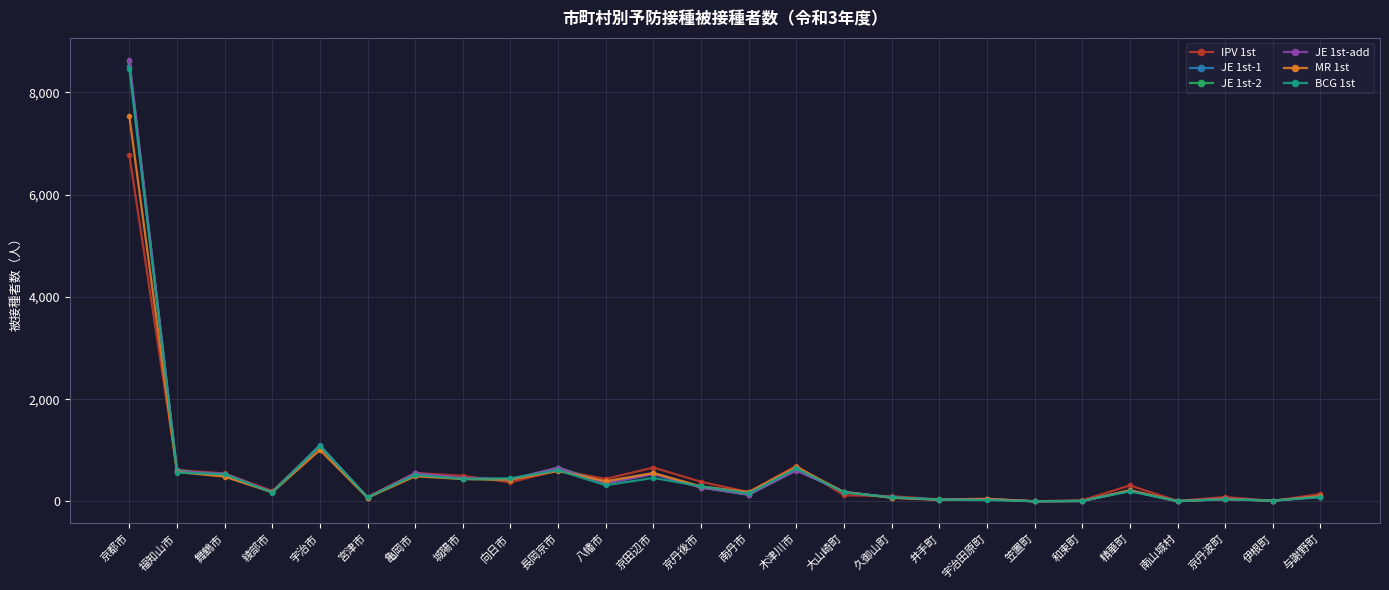

Which series has the largest range (max minus min)?

JE 1st-add